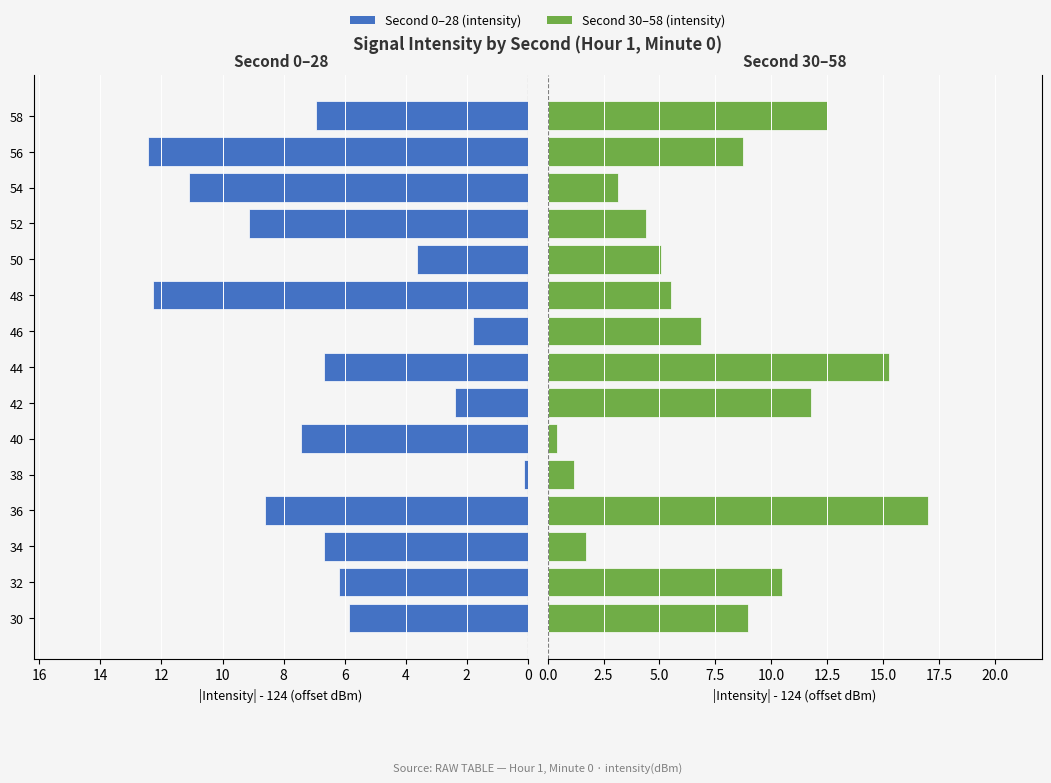

At how many categories does at least one series exceed 11?

7